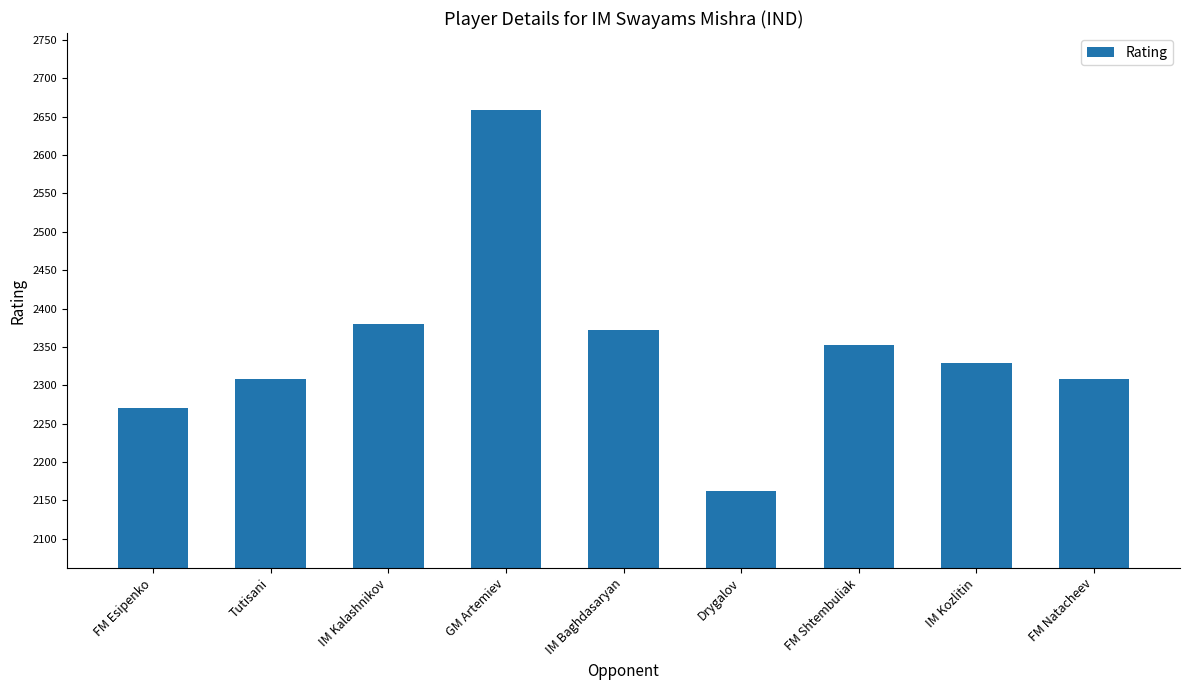

What is the value of the 7th bar from the left?

2352